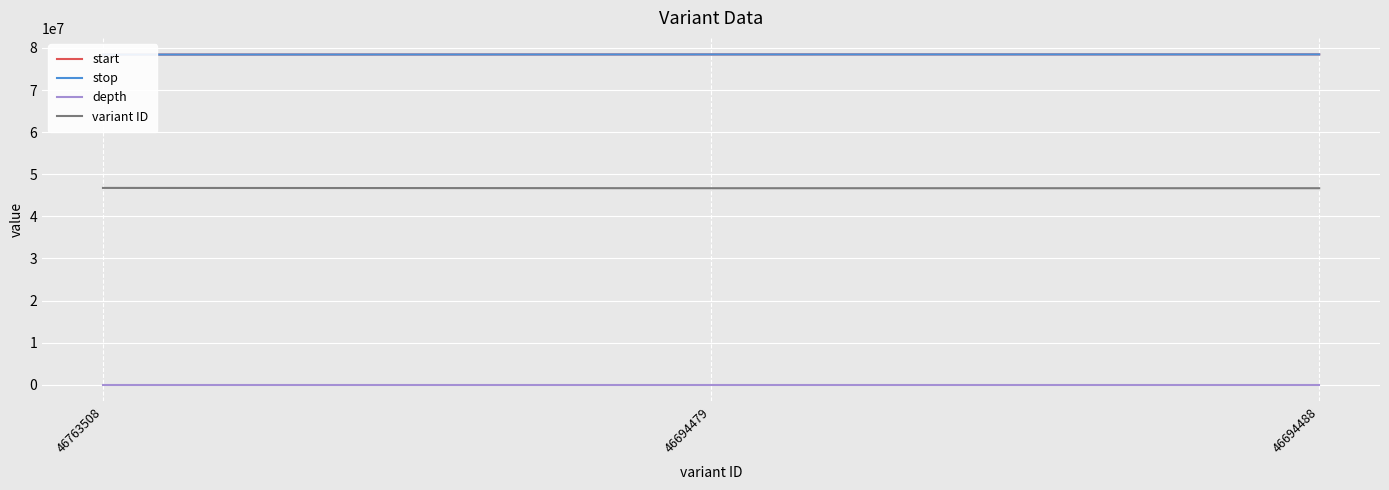

What position from the right is 46763508?

3